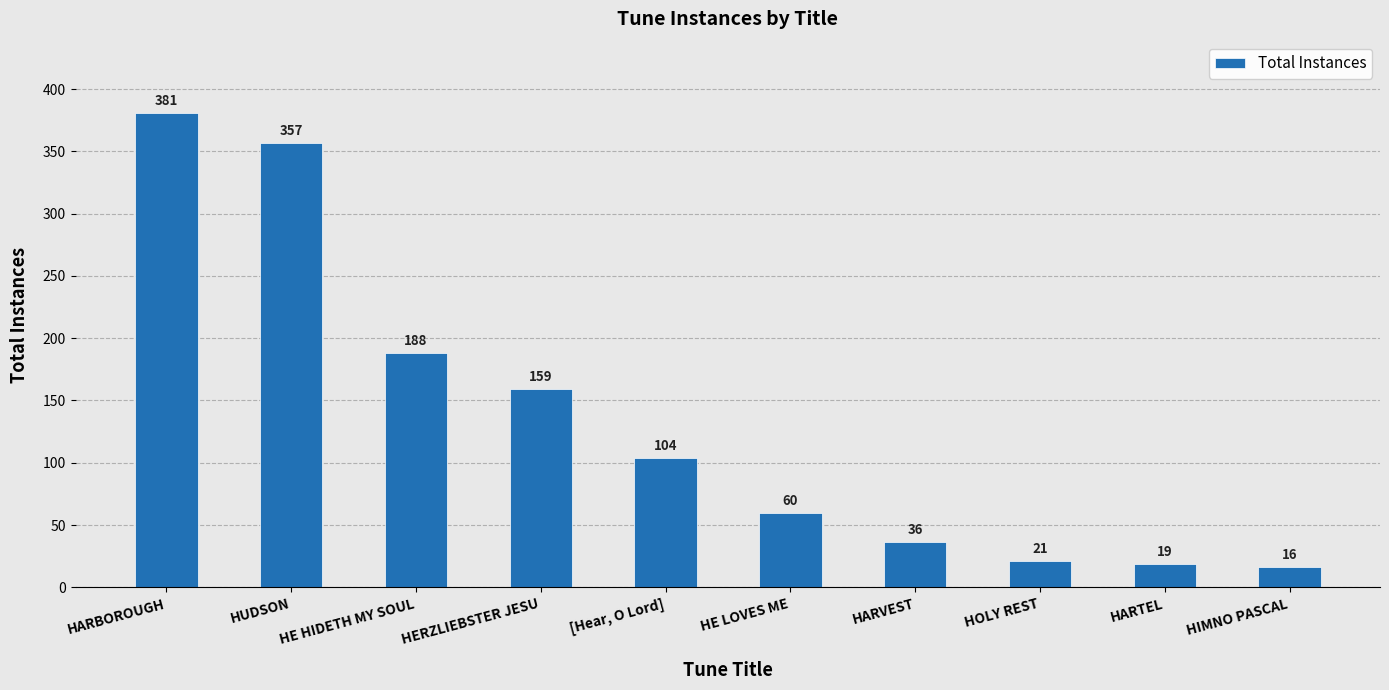

How many data points does each series have?

10